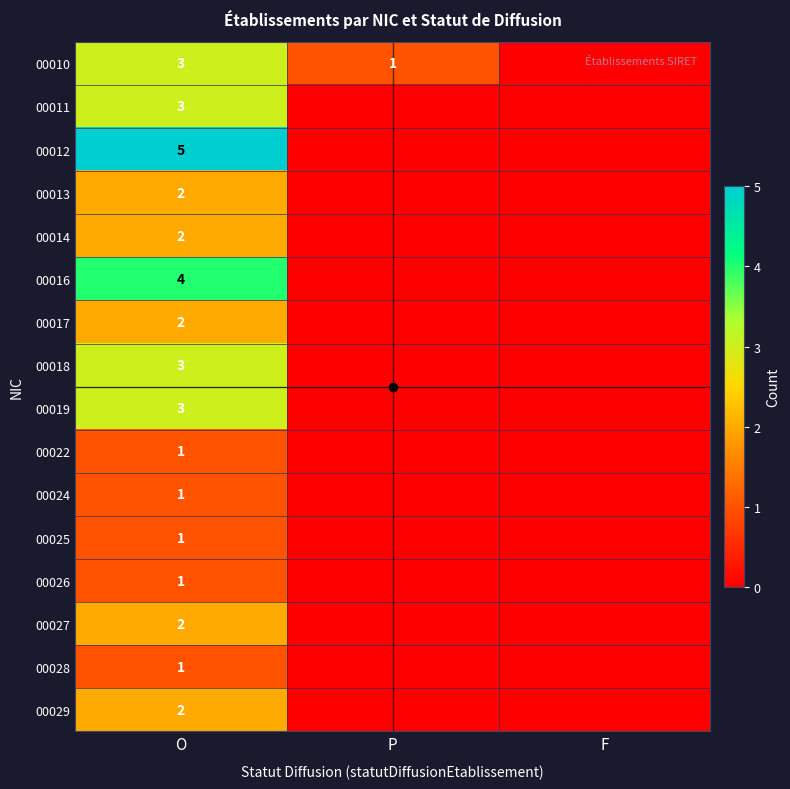

Is the value of 00029 at O greater than the value of 00012 at O?

No